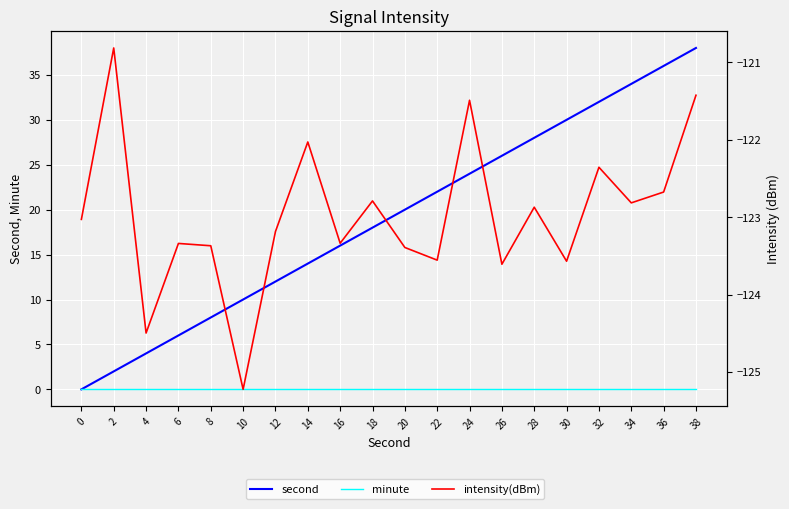

What are all the series names shown in the legend?

second, minute, intensity(dBm)